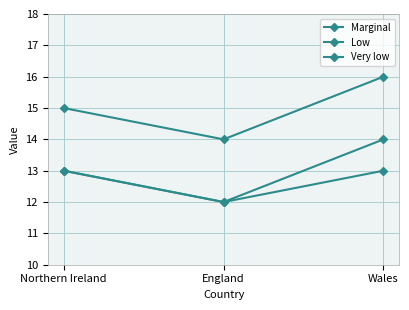

How many distinct data groups are displayed?

3